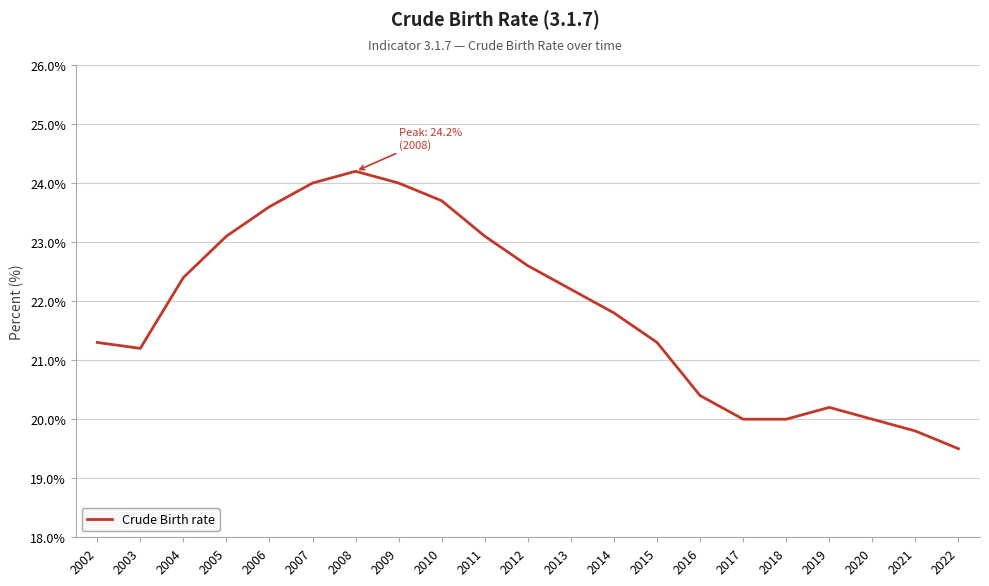

The value at 2002 is 21.3. True or false?

True